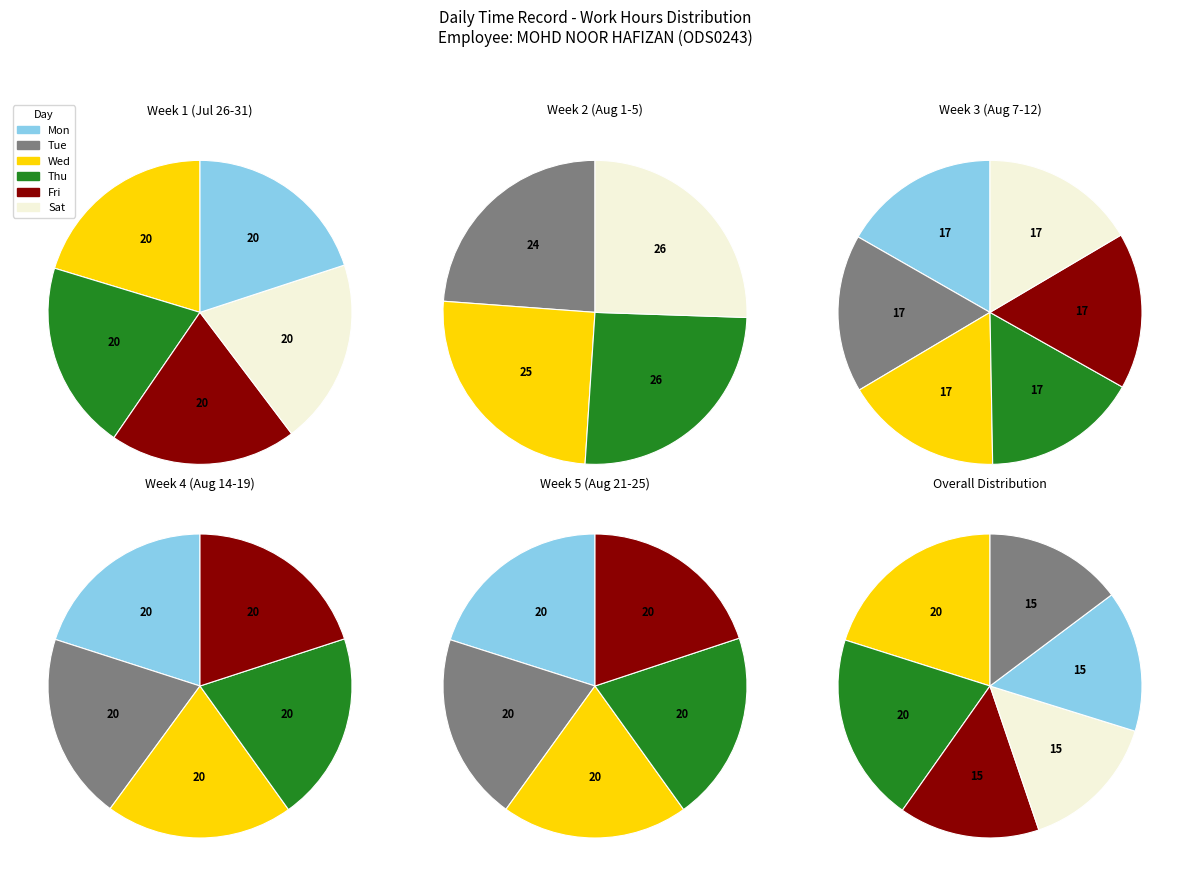

Does any single category account for the majority?

No